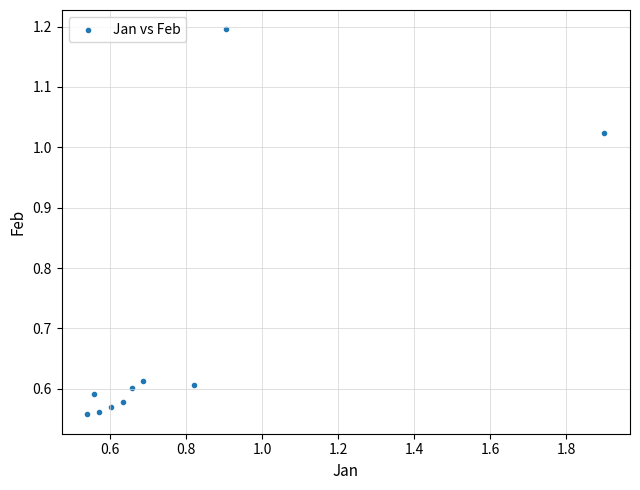

What is the average X value?

0.8